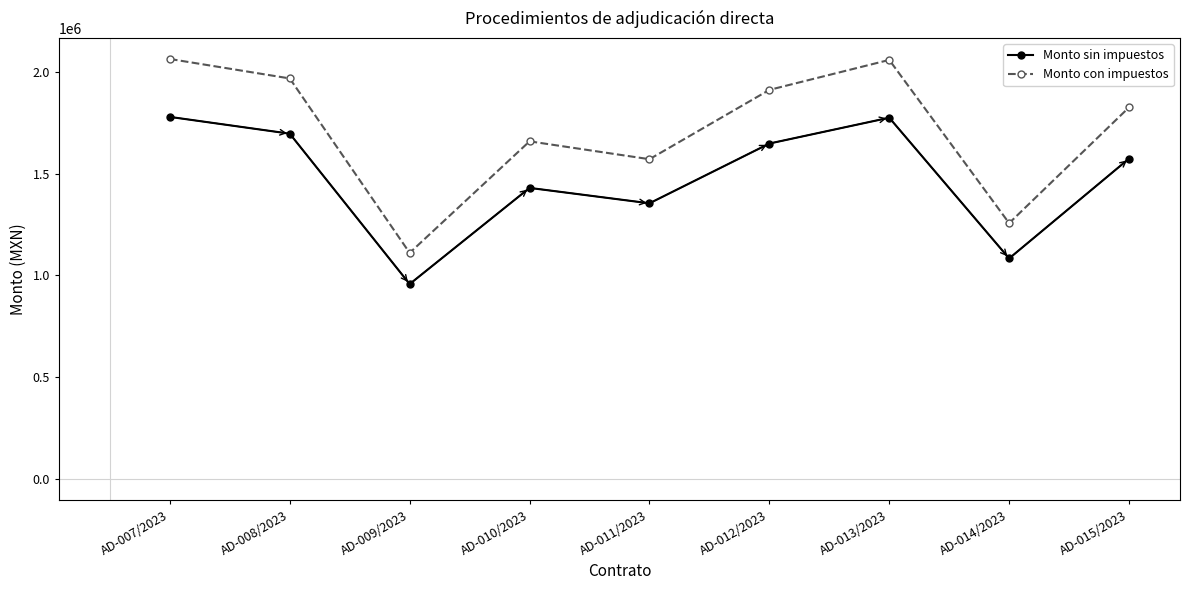

What is the total value across all series at AD-008/2023?

3662788.3